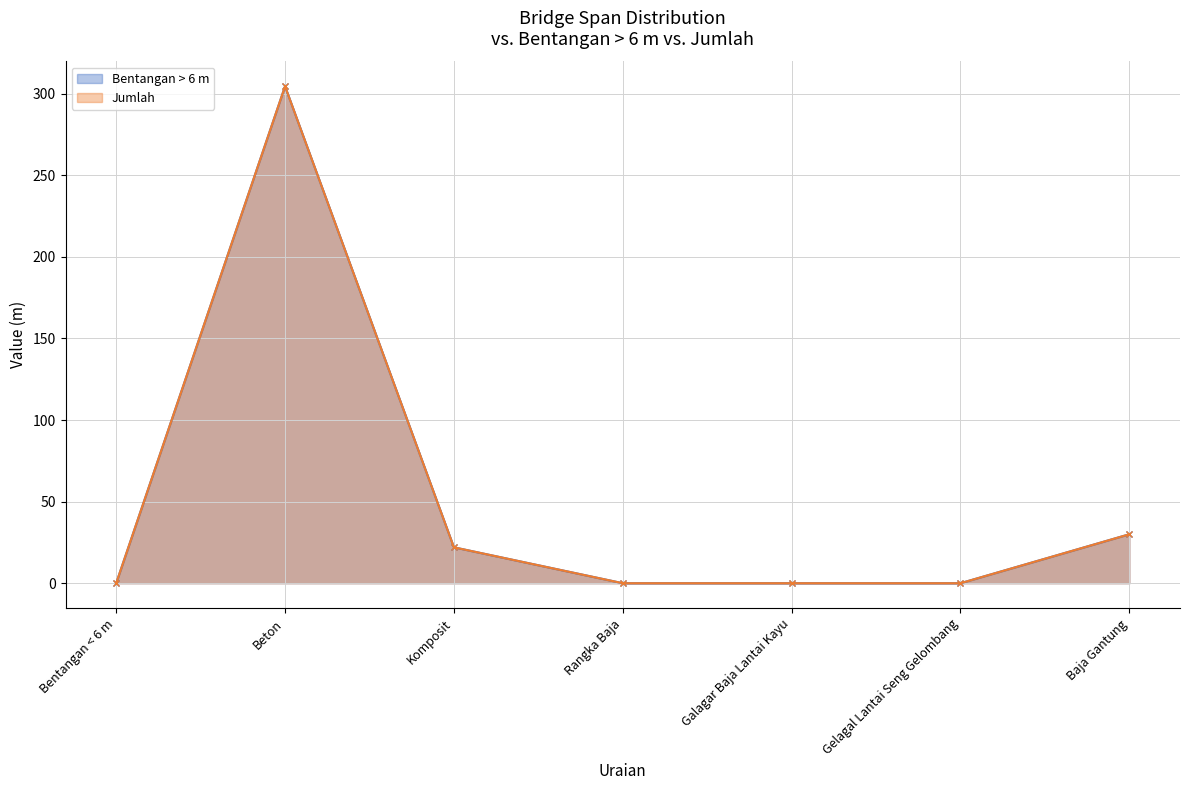

Which category has the highest value in the Bentangan > 6 m series?

Beton